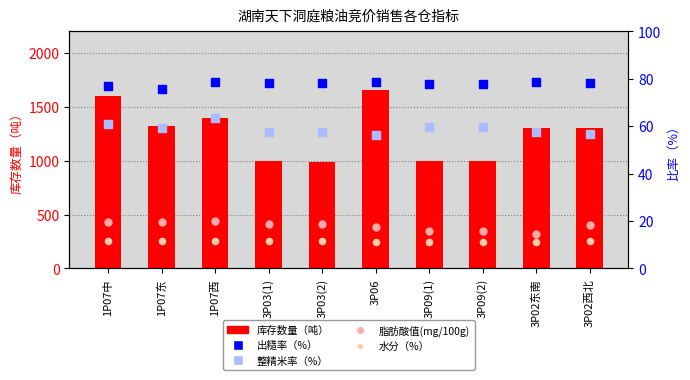

What are all the series names shown in the legend?

库存数量（吨）, 出糙率（%）, 整精米率（%）, 脂肪酸值(mg/100g), 水分（%）